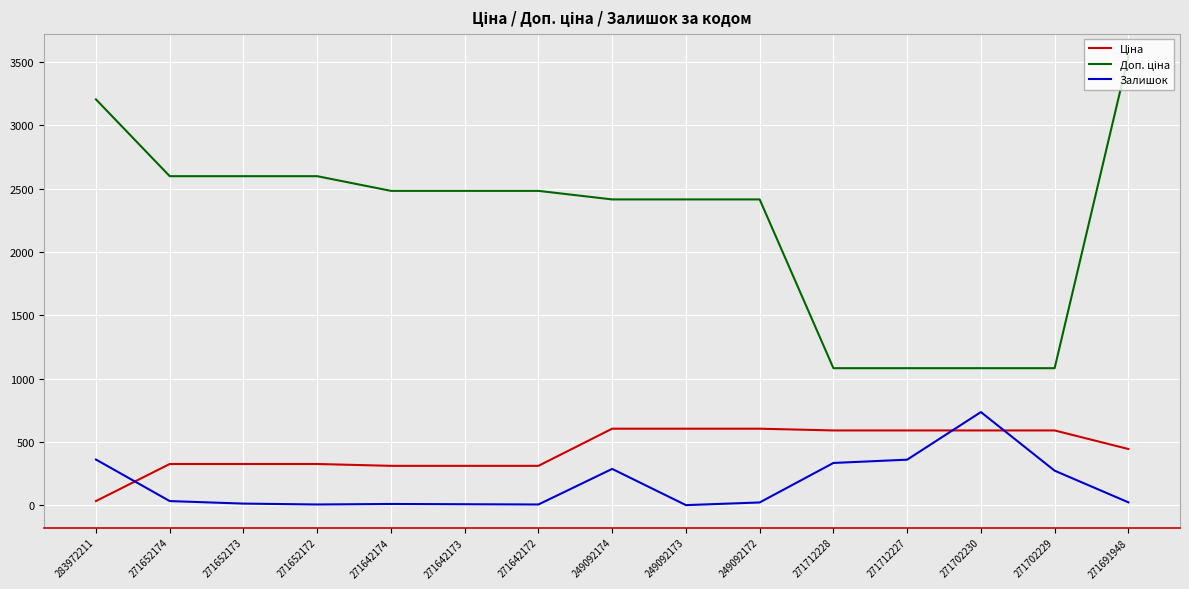

At which category is the sum across all series the highest?

271691948